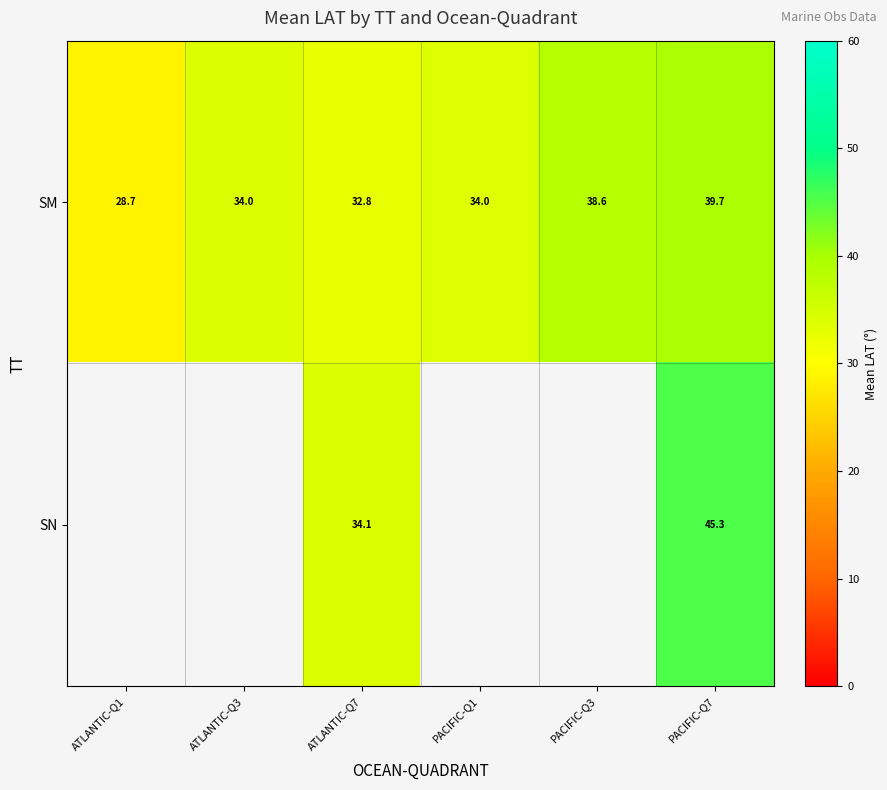

What is the average value of the SM series?

34.6